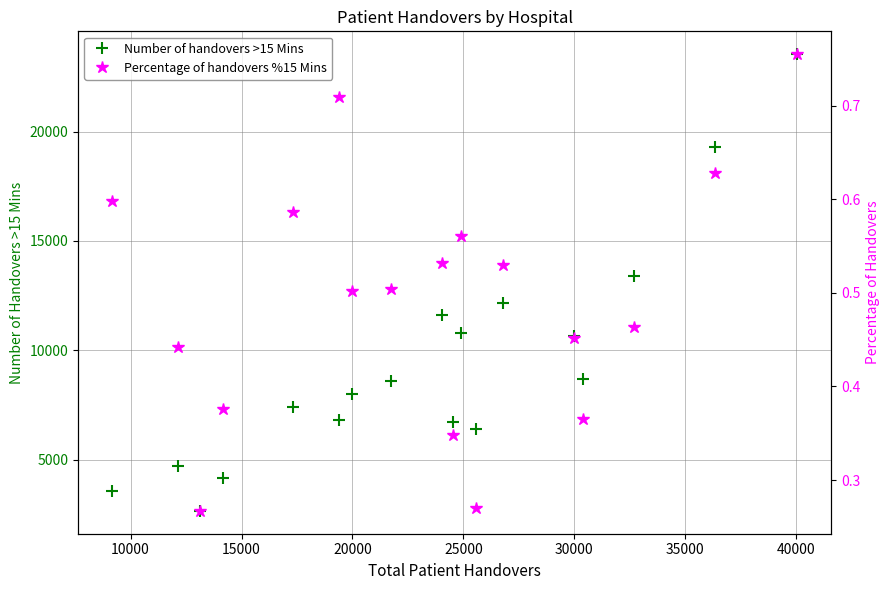

What is the value of the Number of handovers >15 Mins point at the 8th from the left?

8574